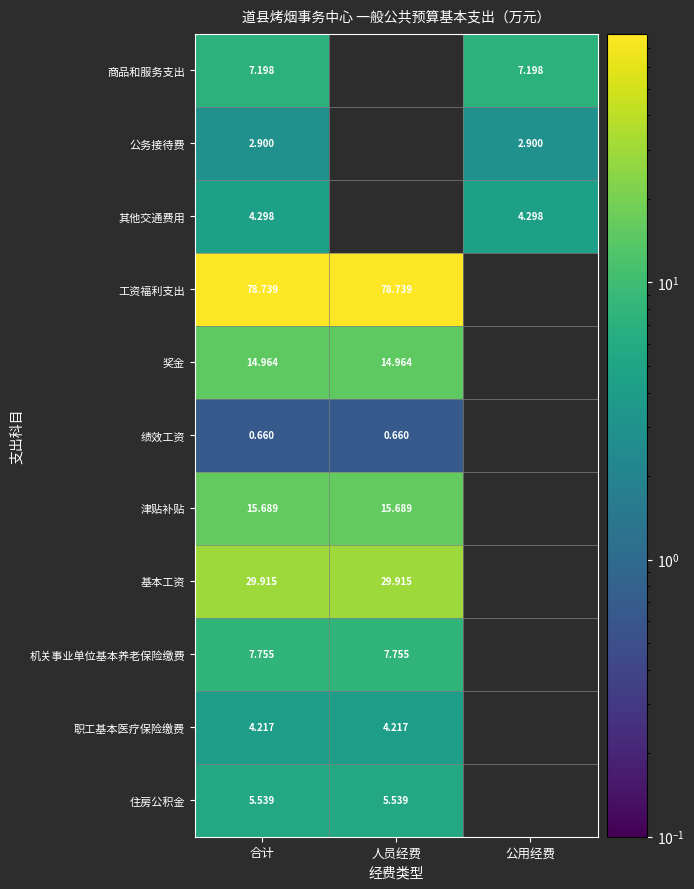

What is the difference between the highest and lowest values at 合计?

78.1